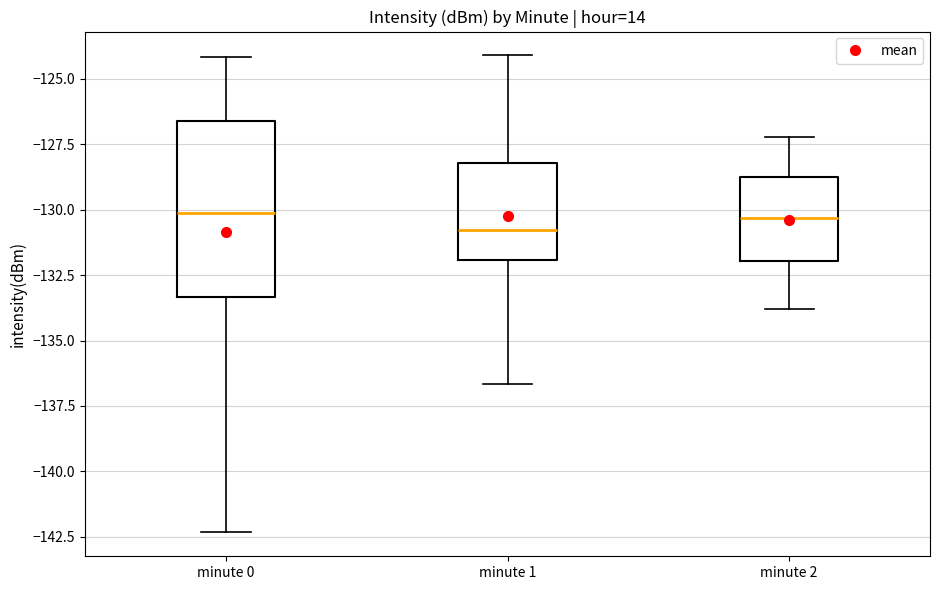

Reading left to right, read every box against the y-axis: the position of its median line, the range the box covers, and the ends of its whiskers. The values are not printed on the chart, so give them approximately, as read against the axis.

minute 0: median -130.0, box -133.5 to -126.5, whiskers -142.5 to -124.0
minute 1: median -131.0, box -132.0 to -128.0, whiskers -136.5 to -124.0
minute 2: median -130.5, box -132.0 to -128.5, whiskers -134.0 to -127.0